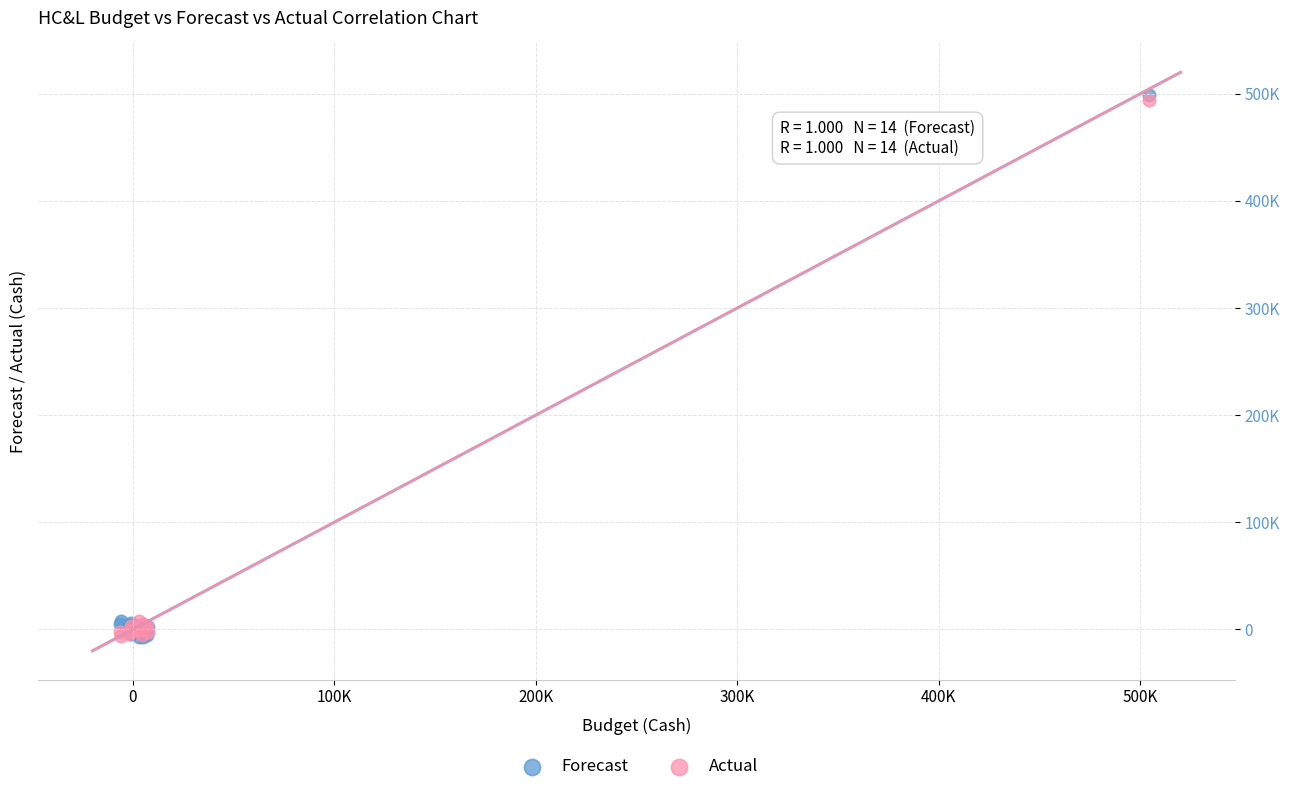

Which series has the largest Y range (max minus min)?

Forecast